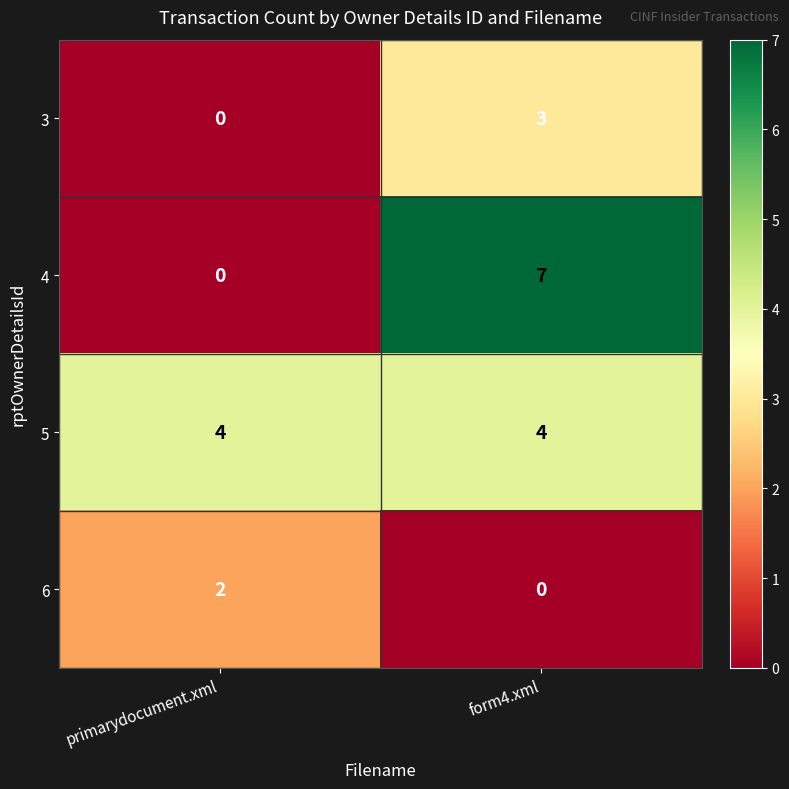

List the series in order of their peak value, lowest first.

6, 3, 5, 4